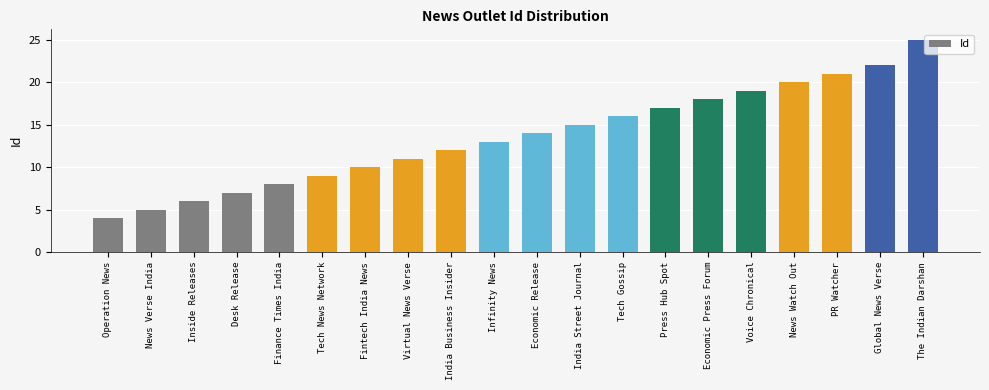

Which label corresponds to the smallest value in the chart?

Operation News